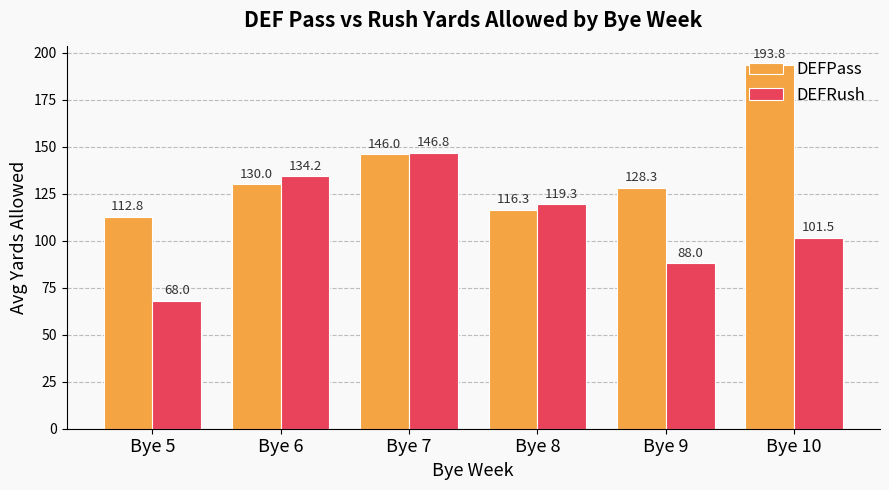

Which series has the widest spread of values?

DEFPass